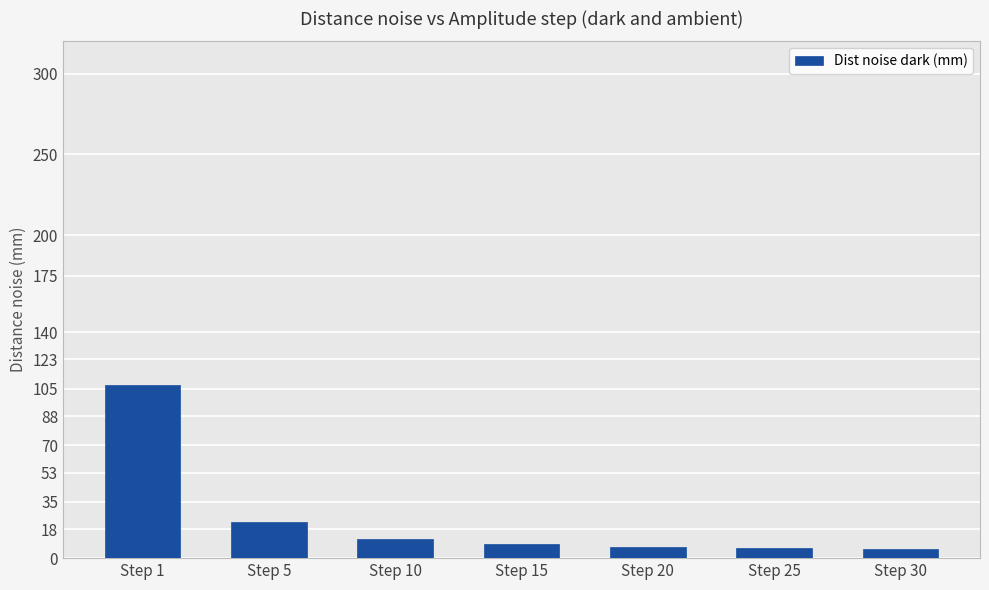

What is the difference between the values at Step 25 and Step 15?

2.4